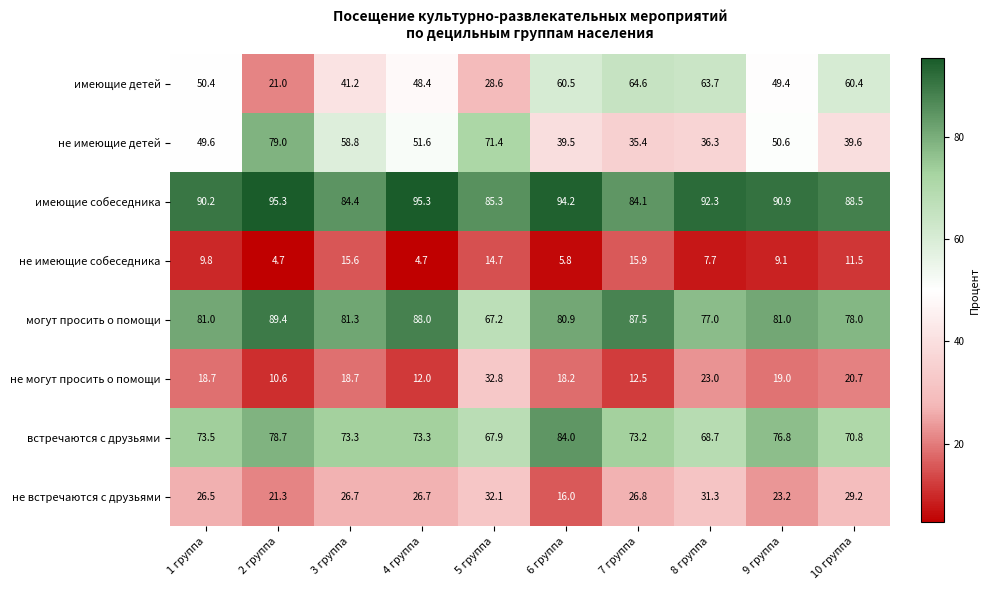

What is the spread (max minus min) of values at 3 группа?

68.8